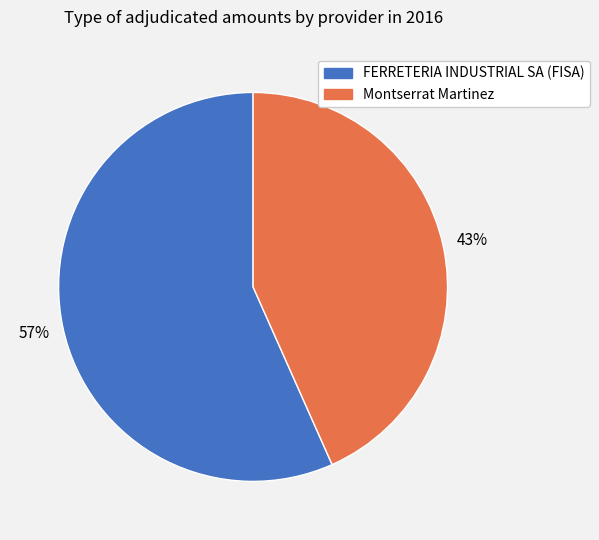

Which category has the biggest portion of the pie?

FERRETERIA INDUSTRIAL SA (FISA)